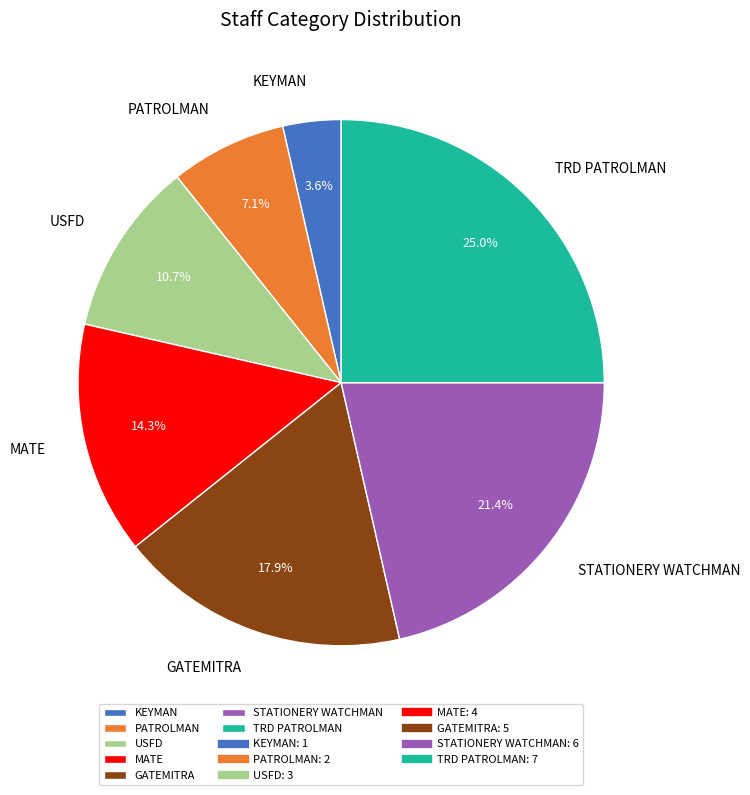

Does any single category account for the majority?

No